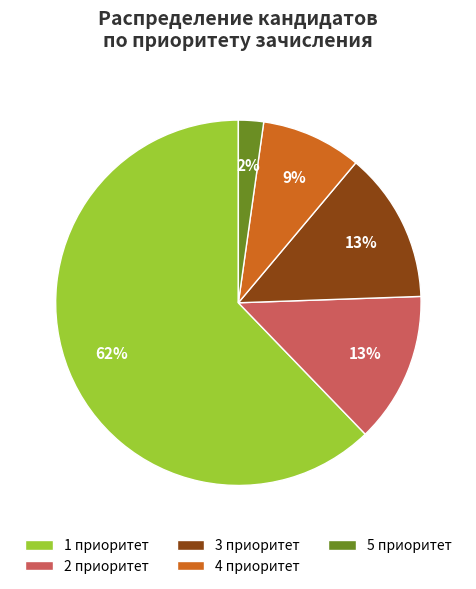

True or false: 5 приоритет accounts for 2% of the total.

True